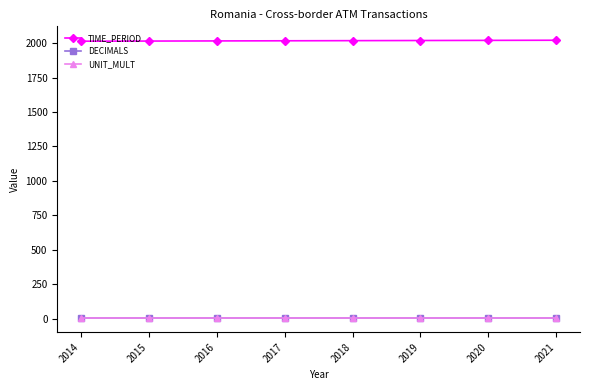

True or false: UNIT_MULT and TIME_PERIOD cross at least once.

False